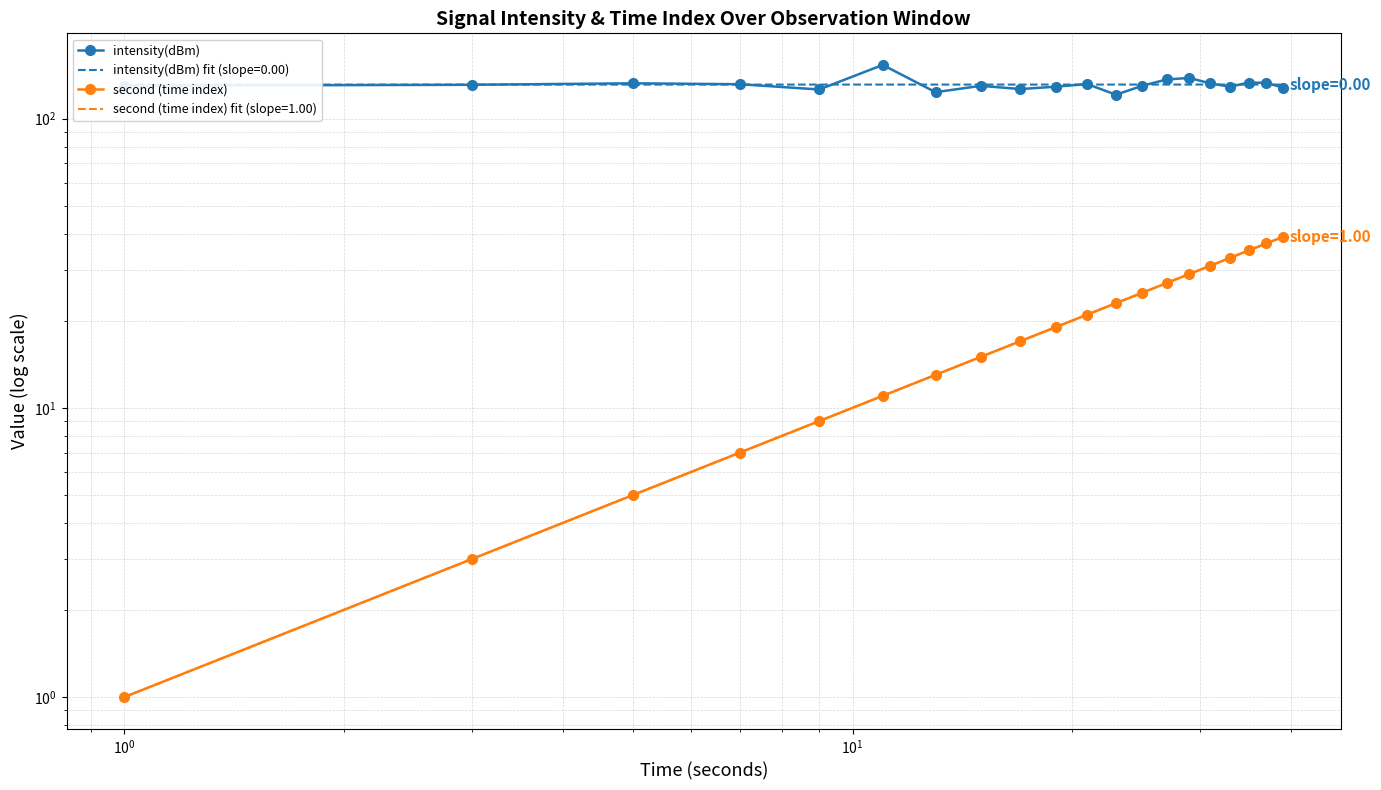

True or false: second (time index) and intensity(dBm) intersect in this chart.

False